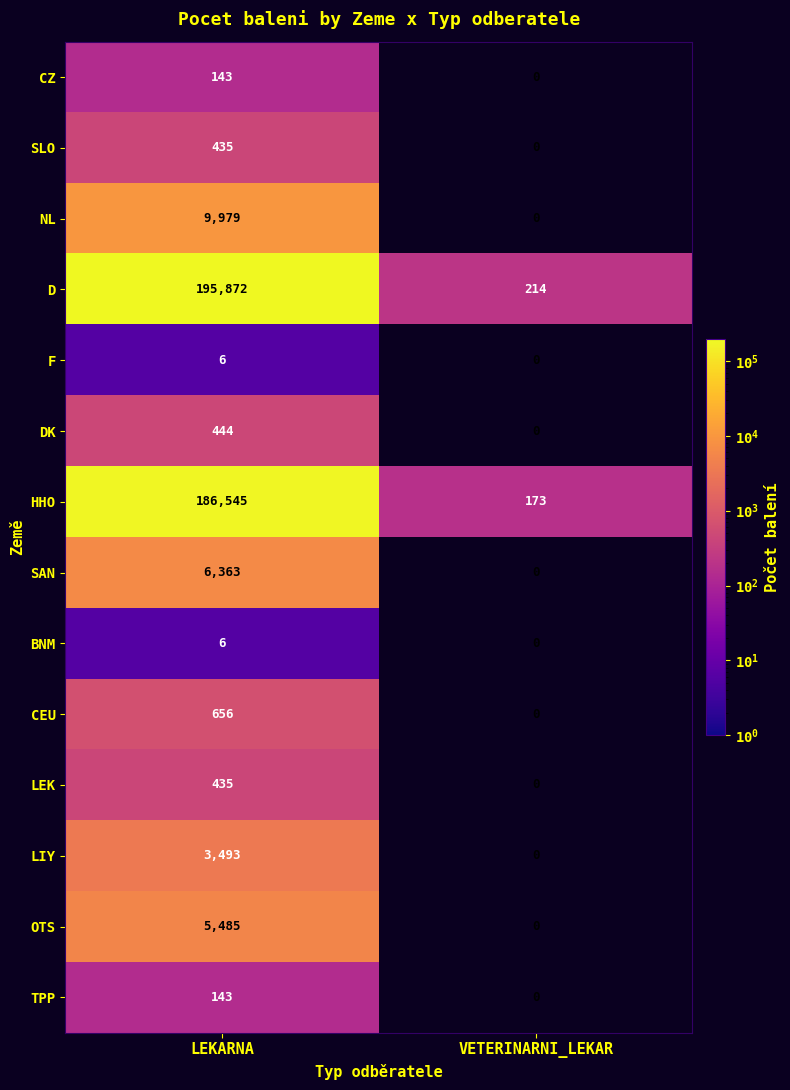

Reading left to right, extract all data points from this chart.

CZ: LEKARNA=143	VETERINARNI_LEKAR=0
SLO: LEKARNA=435	VETERINARNI_LEKAR=0
NL: LEKARNA=9979	VETERINARNI_LEKAR=0
D: LEKARNA=195872	VETERINARNI_LEKAR=214
F: LEKARNA=6	VETERINARNI_LEKAR=0
DK: LEKARNA=444	VETERINARNI_LEKAR=0
HHO: LEKARNA=186545	VETERINARNI_LEKAR=173
SAN: LEKARNA=6363	VETERINARNI_LEKAR=0
BNM: LEKARNA=6	VETERINARNI_LEKAR=0
CEU: LEKARNA=656	VETERINARNI_LEKAR=0
LEK: LEKARNA=435	VETERINARNI_LEKAR=0
LIY: LEKARNA=3493	VETERINARNI_LEKAR=0
OTS: LEKARNA=5485	VETERINARNI_LEKAR=0
TPP: LEKARNA=143	VETERINARNI_LEKAR=0